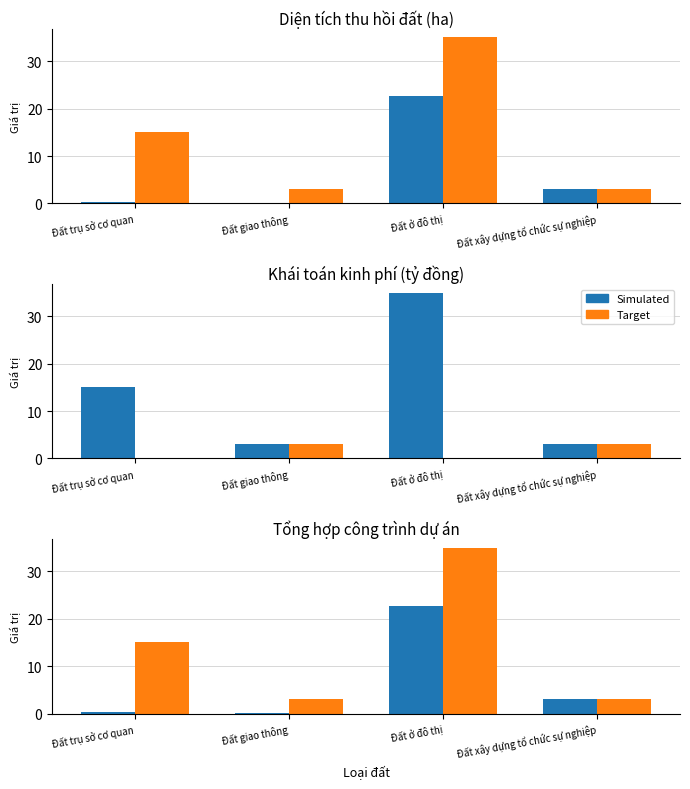

Reading left to right, extract all data points from this chart.

Simulated: 0.3	0.0	22.6	3.1
Target: 15.0	3.0	35.0	3.0